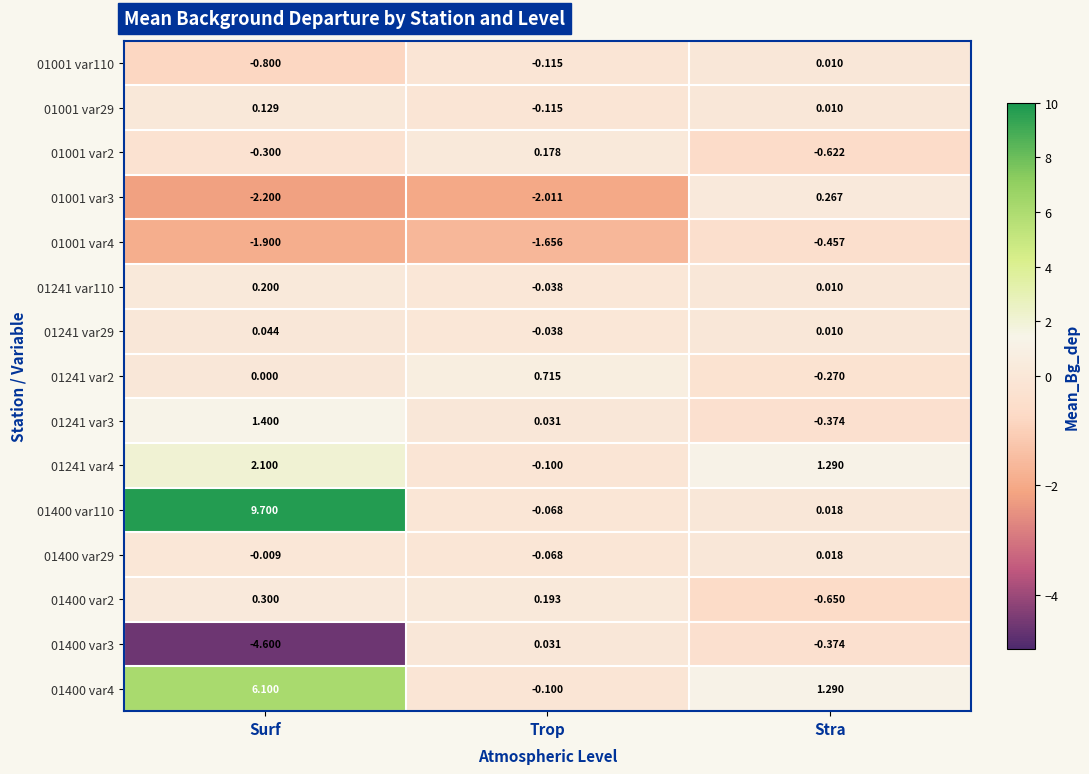

List the labels in order of 01241 var3 value, largest first.

Surf, Trop, Stra